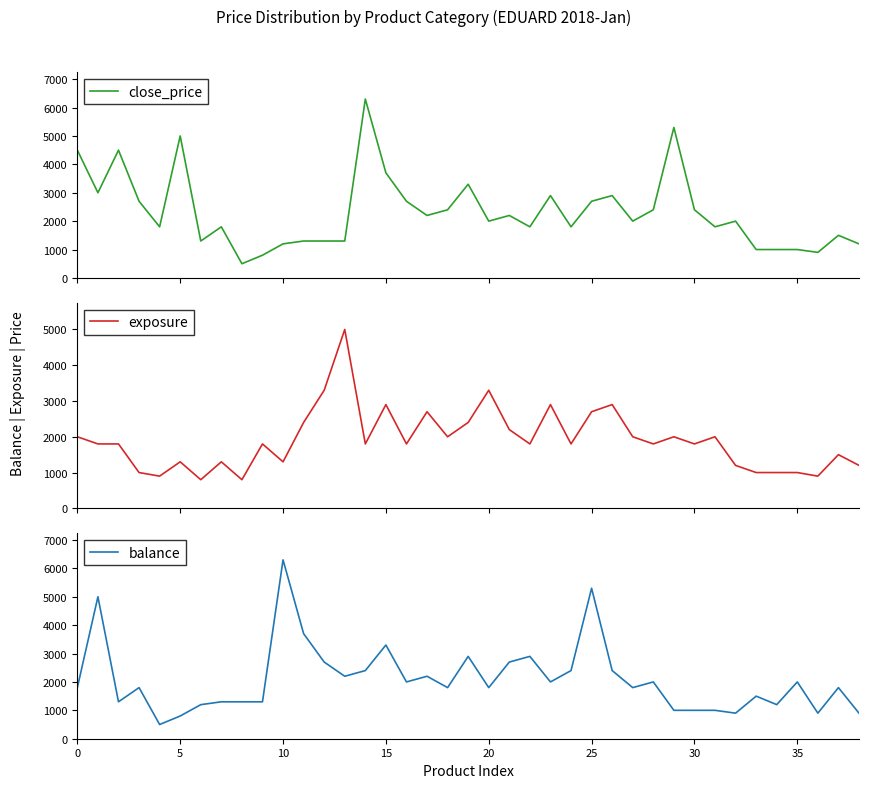

At how many categories does at least one series exceed 3625?

11